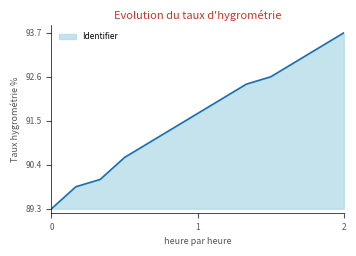

What is the smallest value displayed?

89.3